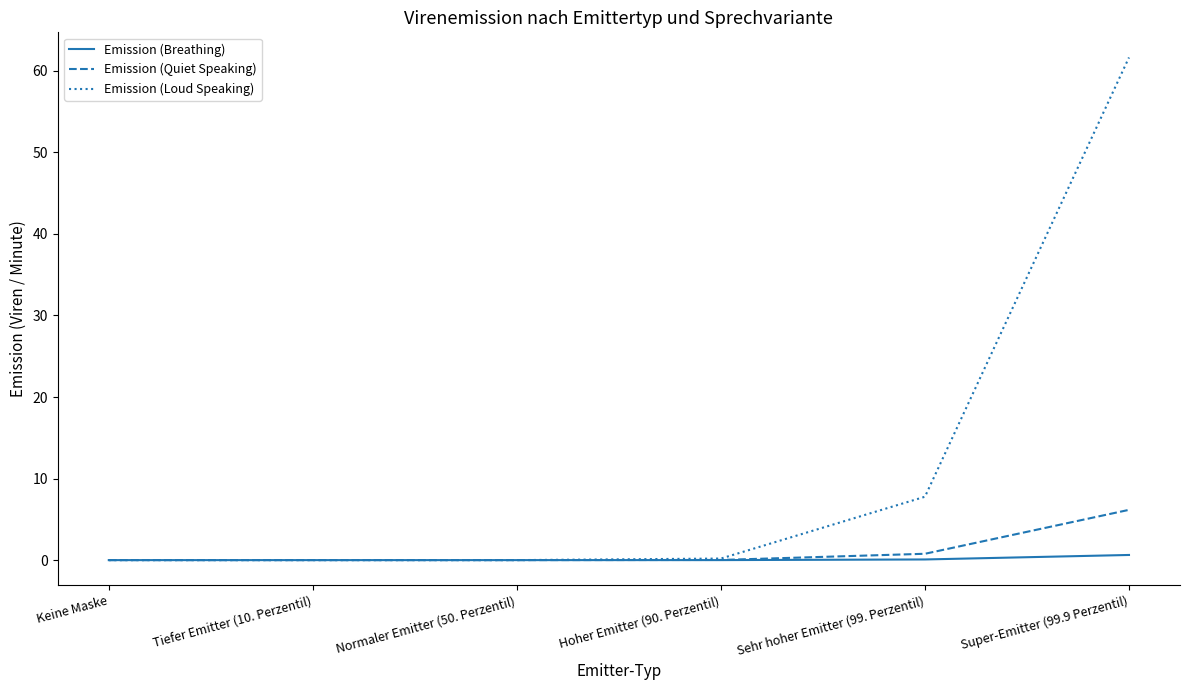

What is the greatest value displayed?

61.6